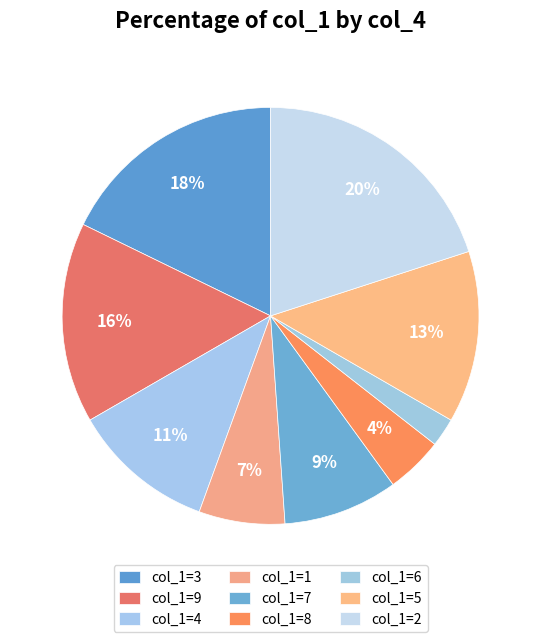

Rank the categories by value from highest to lowest.

2, 3, 9, 5, 4, 7, 1, 8, 6